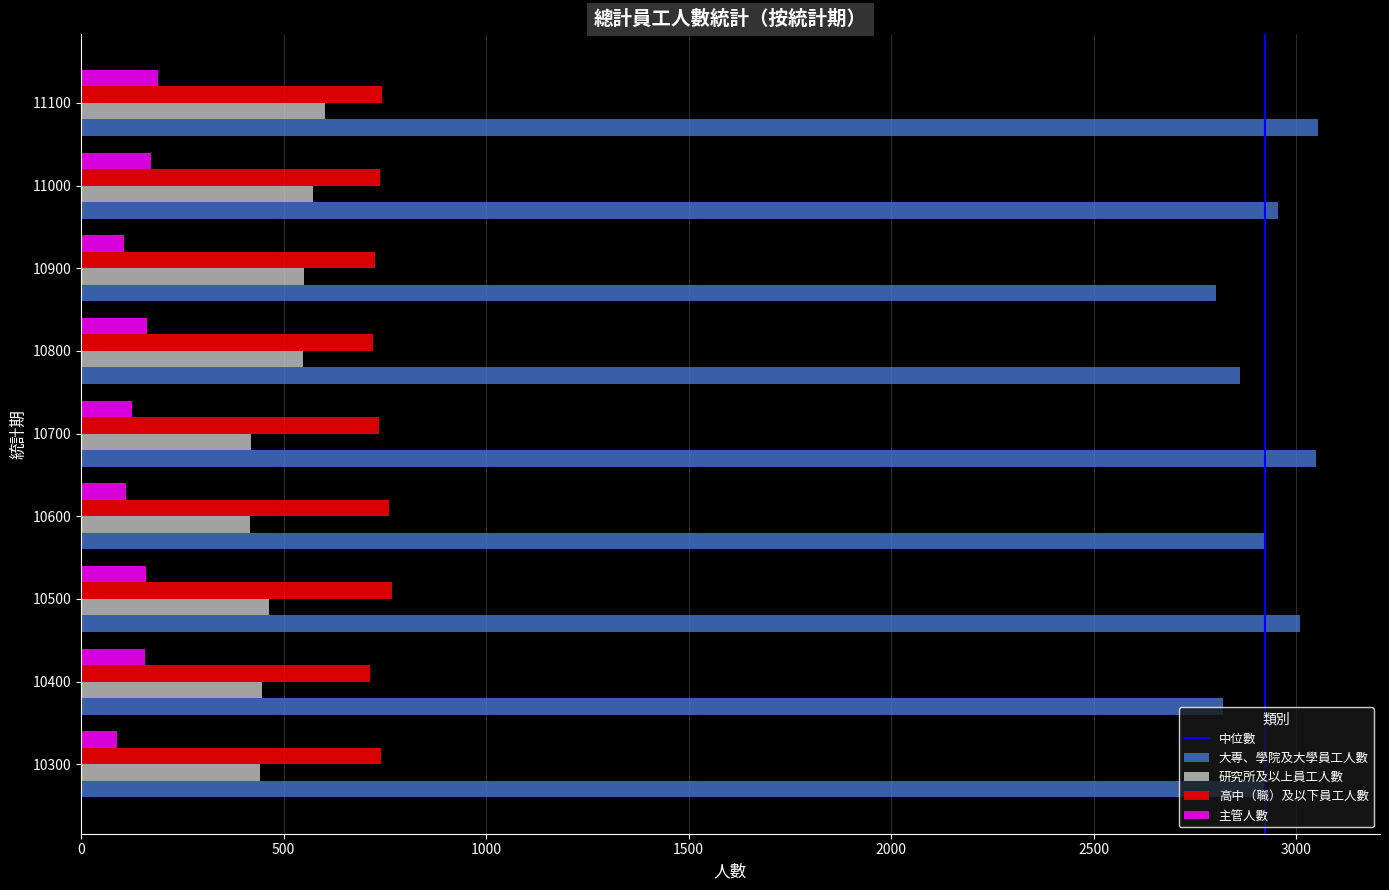

At 10800, list the series in order from largest to smallest.

大專、學院及大學員工人數, 高中（職）及以下員工人數, 研究所及以上員工人數, 主管人數